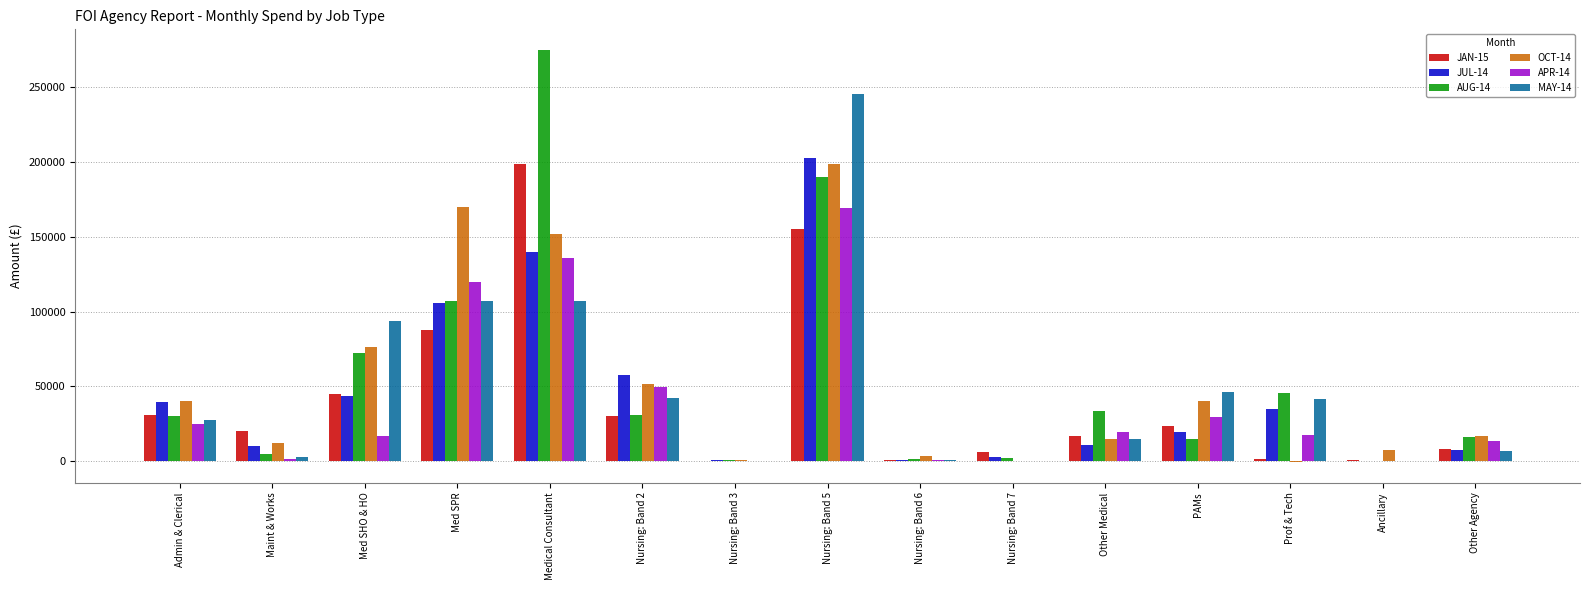

What is the greatest value displayed?

275075.9